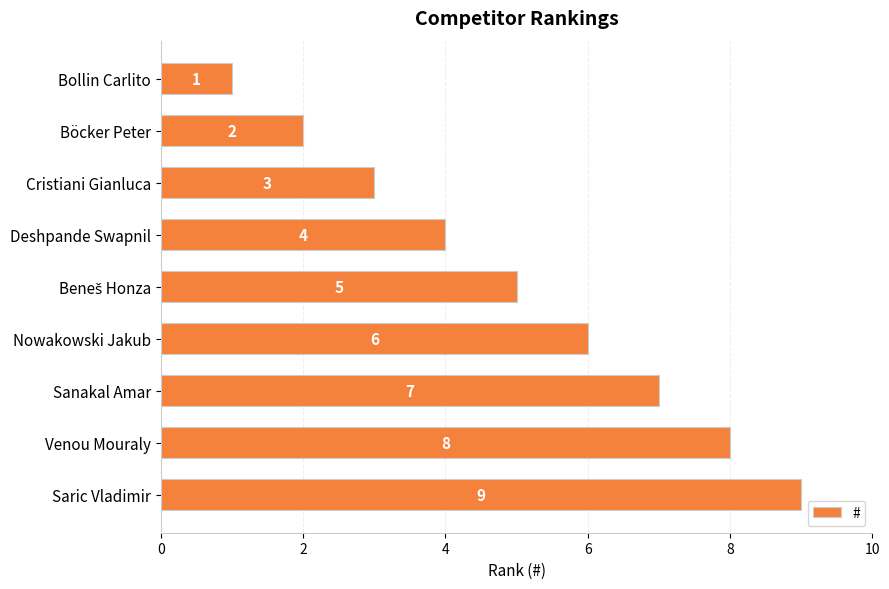

What is the average value?

5